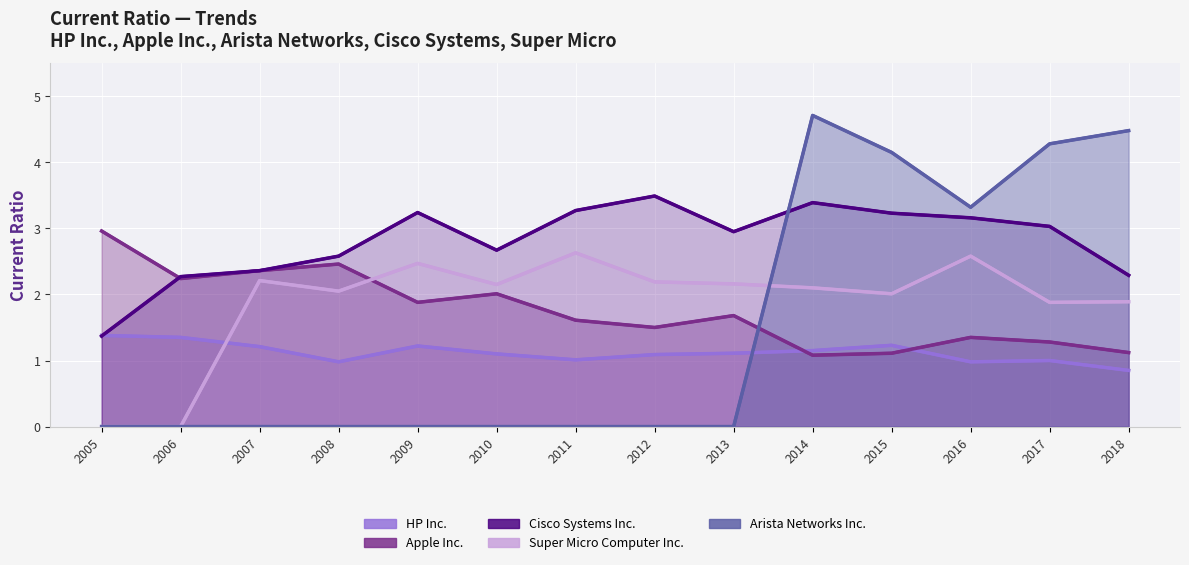

Reading left to right, extract all data points from this chart.

Apple Inc.: 2005=3.0	2006=2.2	2007=2.4	2008=2.5	2009=1.9	2010=2.0	2011=1.6	2012=1.5	2013=1.7	2014=1.1	2015=1.1	2016=1.4	2017=1.3	2018=1.1
Cisco Systems Inc.: 2005=1.4	2006=2.3	2007=2.4	2008=2.6	2009=3.2	2010=2.7	2011=3.3	2012=3.5	2013=3.0	2014=3.4	2015=3.2	2016=3.2	2017=3.0	2018=2.3
HP Inc.: 2005=1.4	2006=1.4	2007=1.2	2008=1.0	2009=1.2	2010=1.1	2011=1.0	2012=1.1	2013=1.1	2014=1.1	2015=1.2	2016=1.0	2017=1.0	2018=0.8
Super Micro Computer Inc.: 2005=0.0	2006=0.0	2007=2.2	2008=2.0	2009=2.5	2010=2.1	2011=2.6	2012=2.2	2013=2.2	2014=2.1	2015=2.0	2016=2.6	2017=1.9	2018=1.9
Arista Networks Inc.: 2005=0.0	2006=0.0	2007=0.0	2008=0.0	2009=0.0	2010=0.0	2011=0.0	2012=0.0	2013=0.0	2014=4.7	2015=4.2	2016=3.3	2017=4.3	2018=4.5